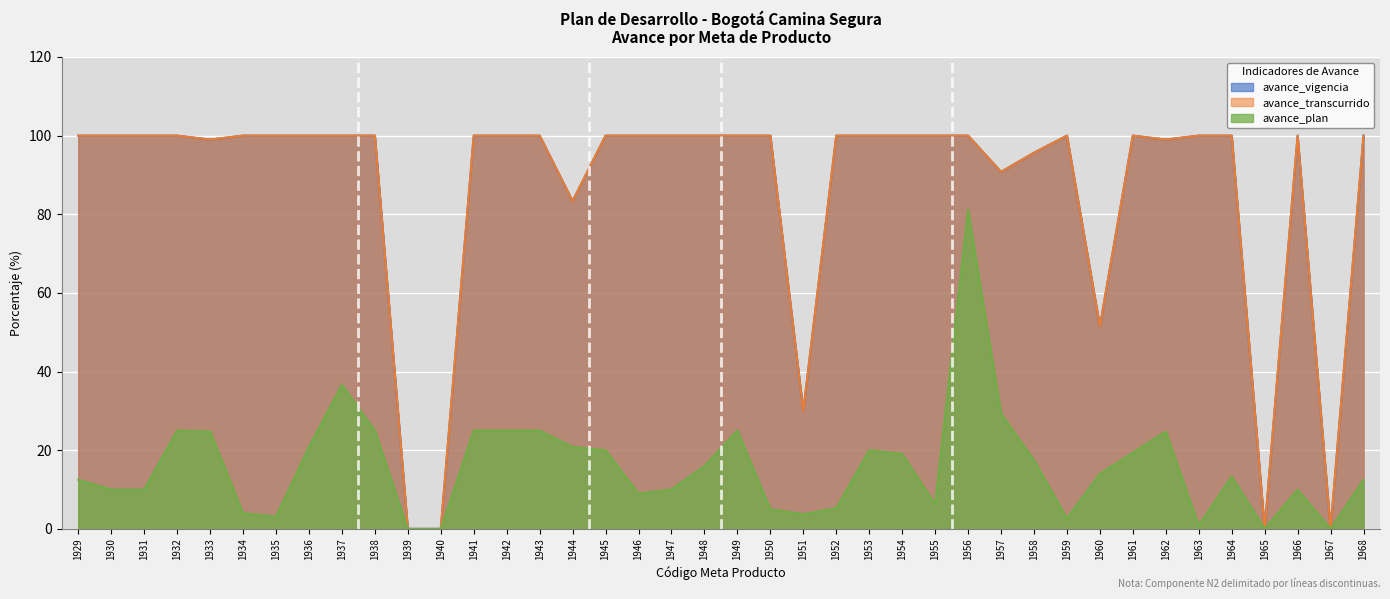

Reading left to right, what are all the values shown in this chart?

avance_vigencia: 1929=100.0	1930=100.0	1931=100.0	1932=100.0	1933=99.0	1934=100.0	1935=100.0	1936=100.0	1937=100.0	1938=100.0	1939=0.0	1940=0.0	1941=100.0	1942=100.0	1943=100.0	1944=83.3	1945=100.0	1946=100.0	1947=100.0	1948=100.0	1949=100.0	1950=100.0	1951=30.0	1952=100.0	1953=100.0	1954=100.0	1955=100.0	1956=100.0	1957=90.8	1958=95.7	1959=100.0	1960=51.5	1961=100.0	1962=99.0	1963=100.0	1964=100.0	1965=0.0	1966=100.0	1967=0.0	1968=100.0
avance_transcurrido: 1929=100.0	1930=100.0	1931=100.0	1932=100.0	1933=99.0	1934=100.0	1935=100.0	1936=100.0	1937=100.0	1938=100.0	1939=0.0	1940=0.0	1941=100.0	1942=100.0	1943=100.0	1944=83.3	1945=100.0	1946=100.0	1947=100.0	1948=100.0	1949=100.0	1950=100.0	1951=30.0	1952=100.0	1953=100.0	1954=100.0	1955=100.0	1956=100.0	1957=90.8	1958=95.7	1959=100.0	1960=51.5	1961=100.0	1962=99.0	1963=100.0	1964=100.0	1965=0.0	1966=100.0	1967=0.0	1968=100.0
avance_plan: 1929=12.5	1930=10.0	1931=10.0	1932=25.0	1933=24.8	1934=4.0	1935=3.1	1936=20.8	1937=36.6	1938=25.0	1939=0.0	1940=0.0	1941=25.0	1942=25.0	1943=25.0	1944=20.8	1945=20.0	1946=9.0	1947=10.0	1948=16.0	1949=25.0	1950=5.0	1951=3.8	1952=5.3	1953=20.0	1954=19.1	1955=6.2	1956=81.2	1957=29.3	1958=17.5	1959=2.7	1960=14.0	1961=19.4	1962=24.8	1963=0.9	1964=13.3	1965=0.0	1966=10.0	1967=0.0	1968=12.5